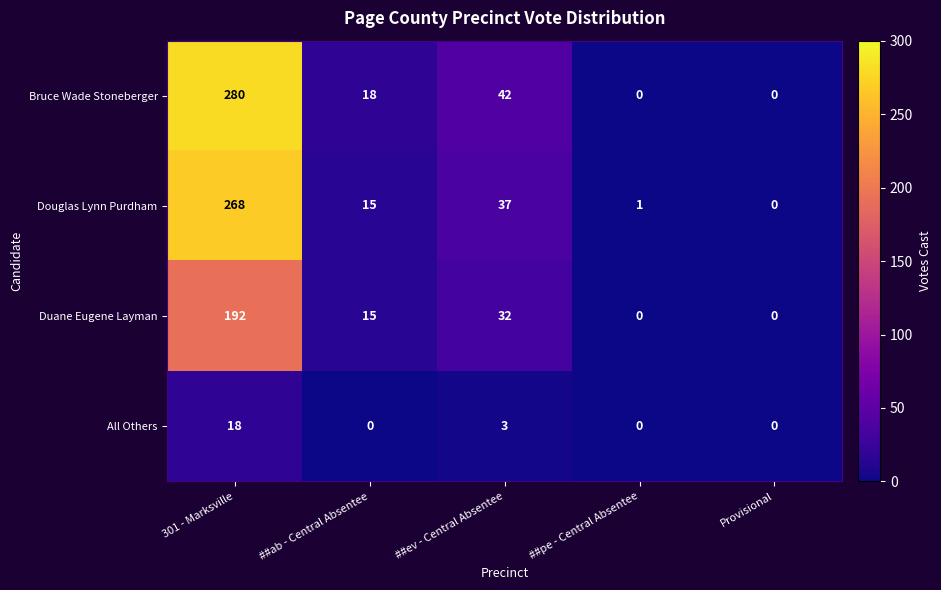

The value of Duane Eugene Layman at ##ab - Central Absentee is 15. True or false?

True